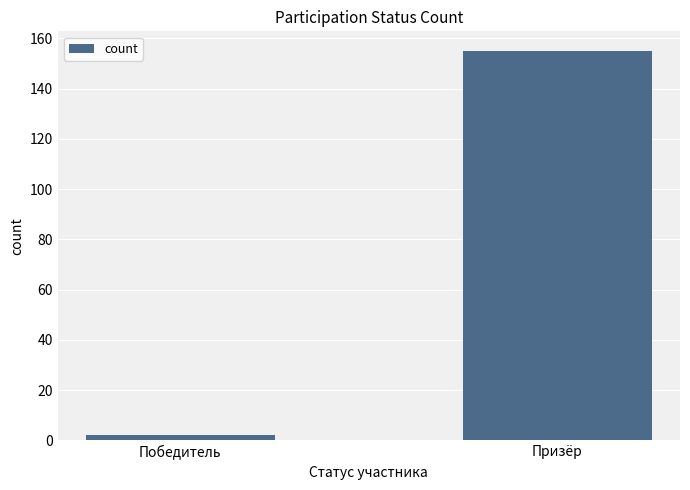

What is the difference between the maximum and minimum values?

153